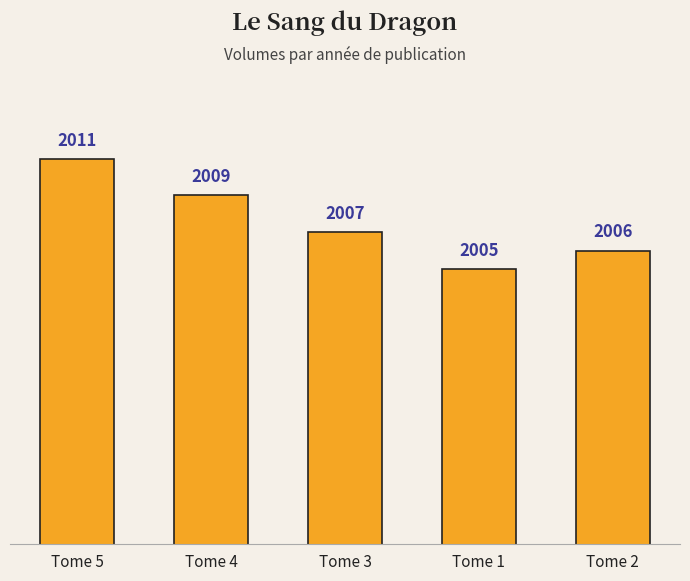

What is the greatest value displayed?

2011